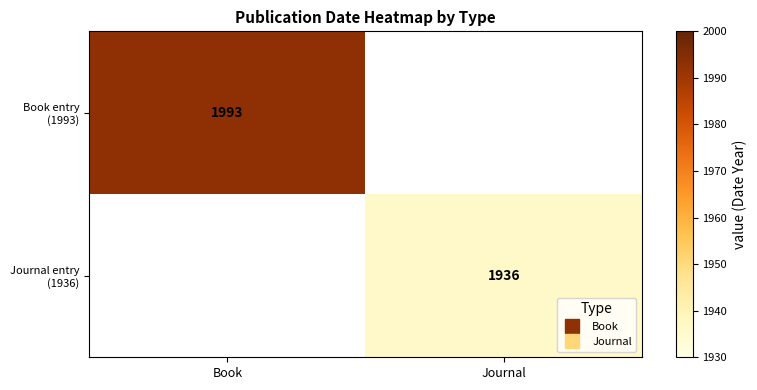

How many data points does each series have?

2